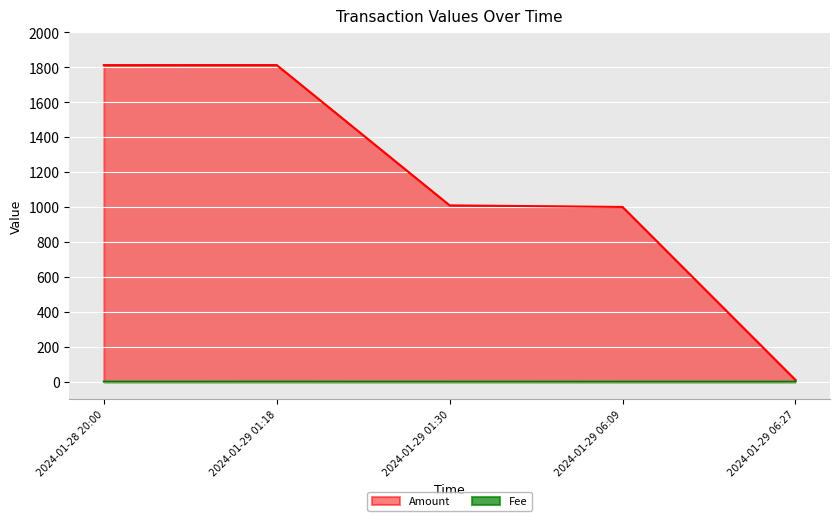

Does the chart display data point markers on the line(s)?

No